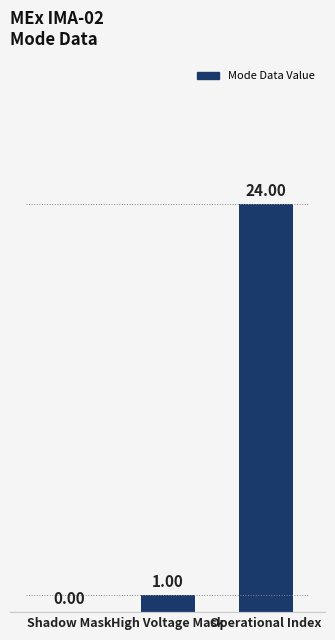

True or false: the data shows -11 at Shadow Mask.

False